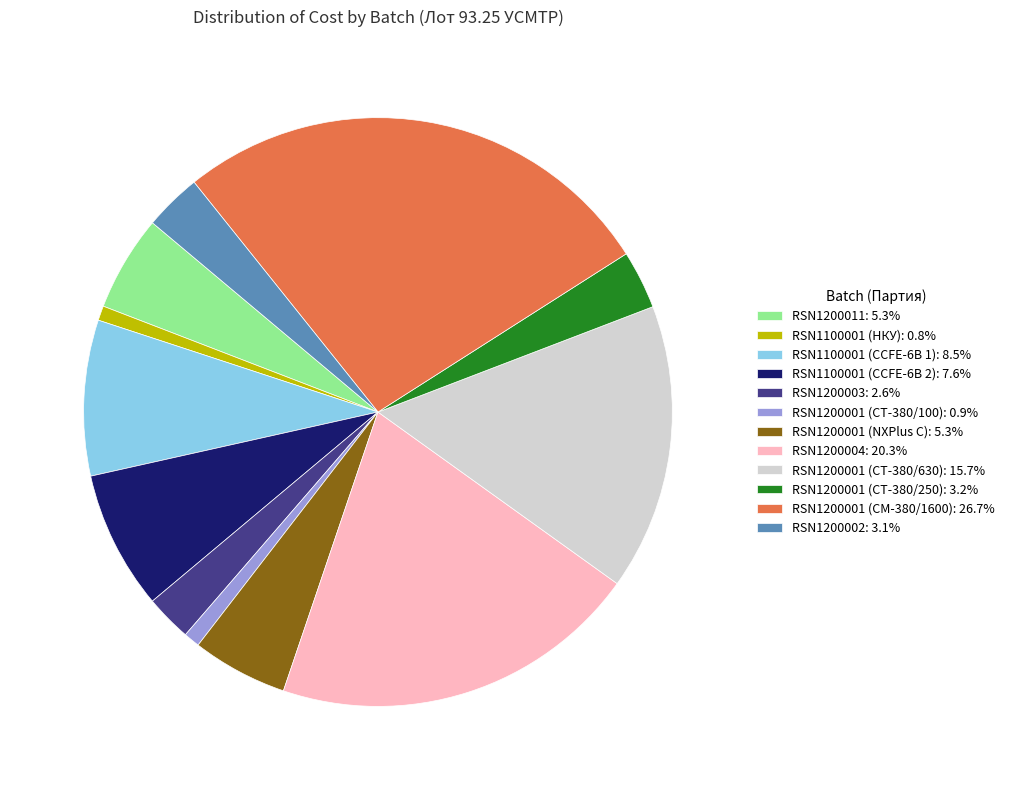

Does RSN1100001 (CCFE-6B 1) account for over 50% of the chart?

No